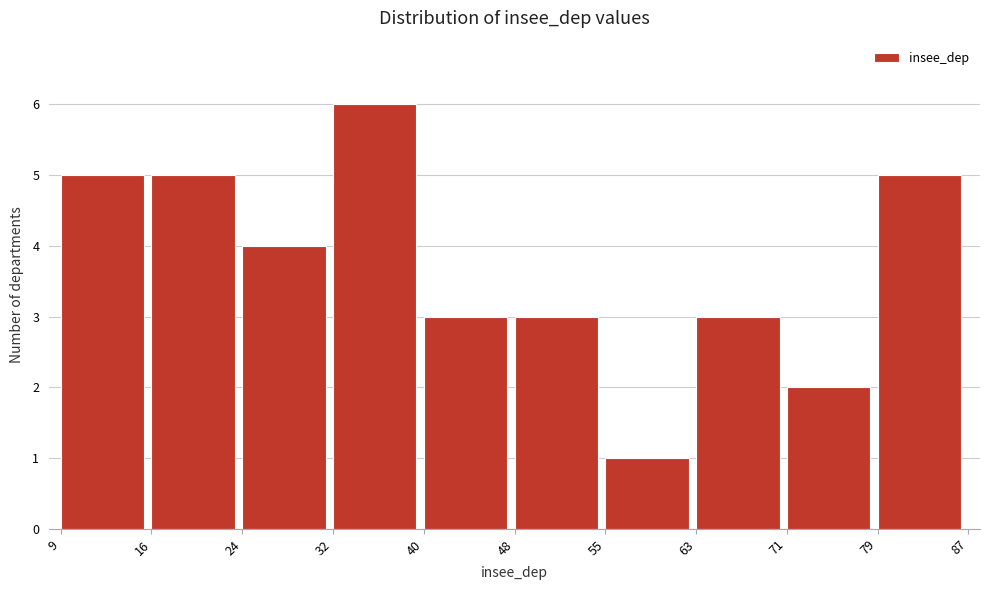

Reading left to right, list every bar in this chart as the range it spans on the x-axis followed by its height. The values are not printed on the chart, so give them approximately, as read against the axis.

9 to 16: 5
16 to 24: 5
24 to 32: 4
32 to 40: 6
40 to 48: 3
48 to 55: 3
55 to 63: 1
63 to 71: 3
71 to 79: 2
79 to 87: 5